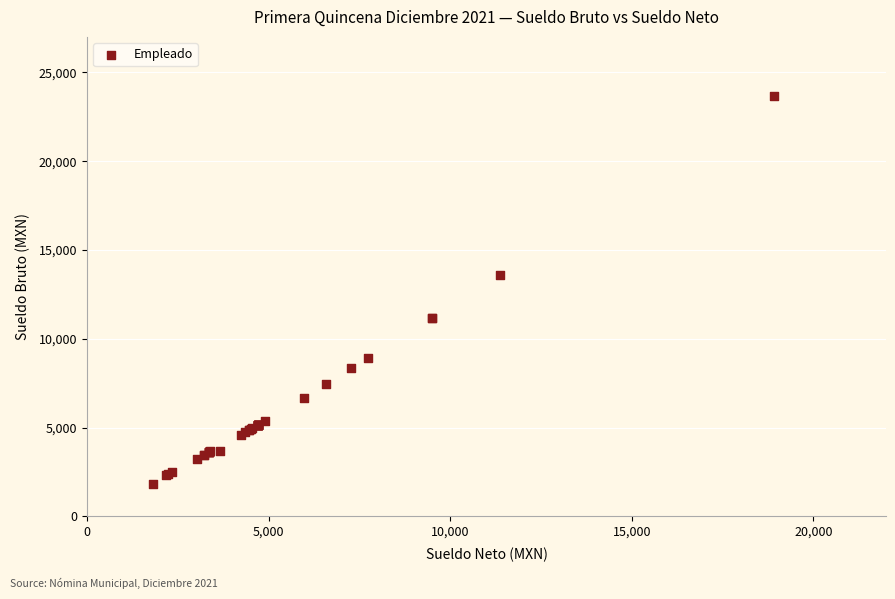

What Y value in the scatter plot is closest to 12739?

13573.2